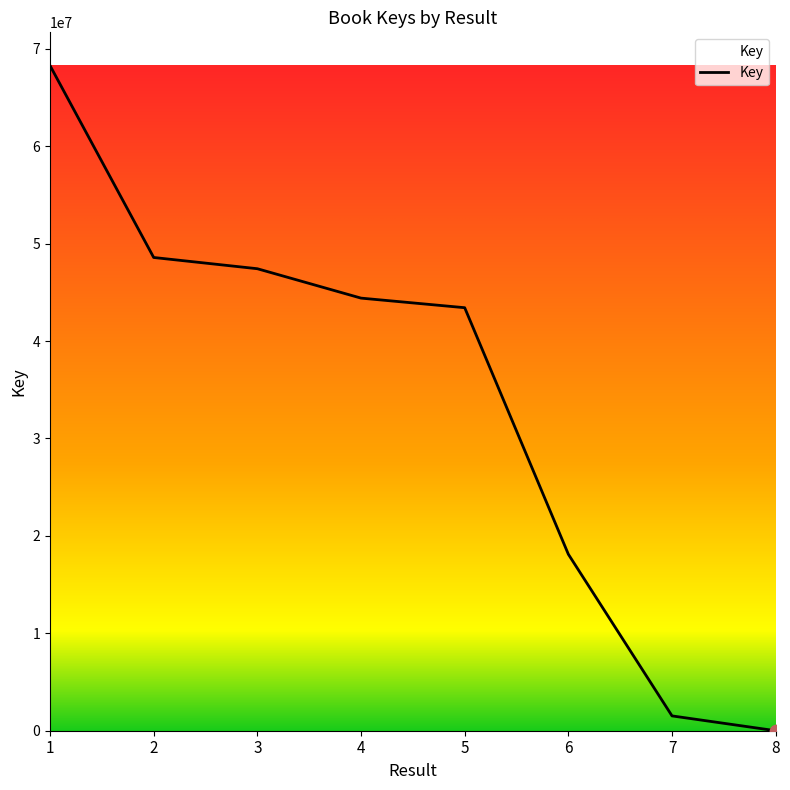

Which has a higher value, 6 or 4?

4